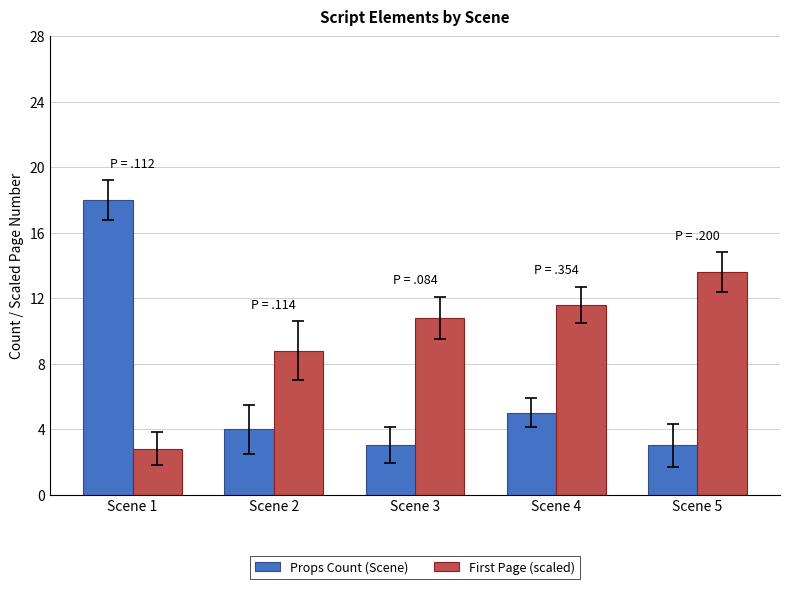

Reading left to right, what are all the values shown in this chart?

Props Count (Scene): 18.0	4.0	3.0	5.0	3.0
First Page (scaled): 2.8	8.8	10.8	11.6	13.6